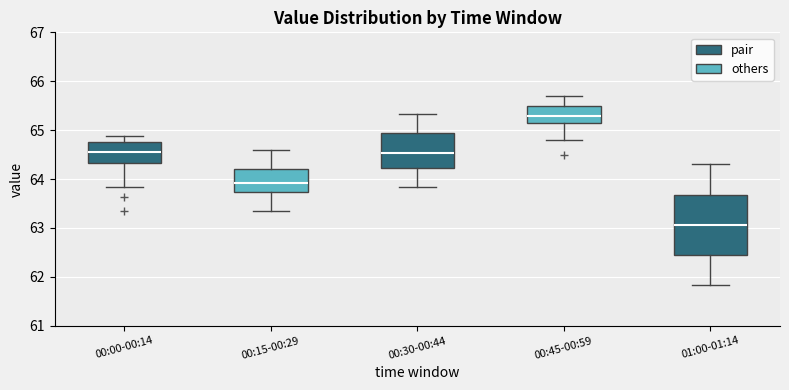

Reading left to right, read every box against the y-axis: the position of its median line, the range the box covers, and the ends of its whiskers. The values are not printed on the chart, so give them approximately, as read against the axis.

00:00-00:14: median 64.5, box 64.3 to 64.8, whiskers 63.8 to 64.9
00:15-00:29: median 63.9, box 63.7 to 64.2, whiskers 63.4 to 64.6
00:30-00:44: median 64.5, box 64.2 to 65.0, whiskers 63.8 to 65.3
00:45-00:59: median 65.3, box 65.1 to 65.5, whiskers 64.8 to 65.7
01:00-01:14: median 63.1, box 62.4 to 63.7, whiskers 61.8 to 64.3